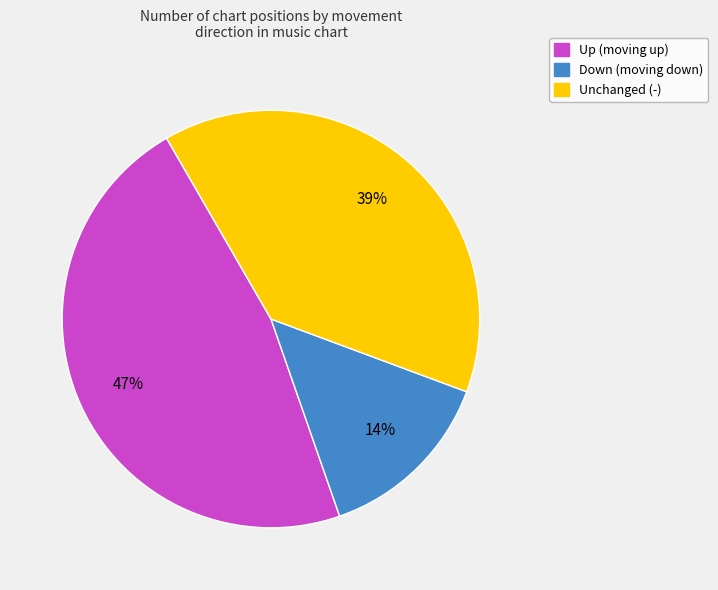

Does any single category account for the majority?

No